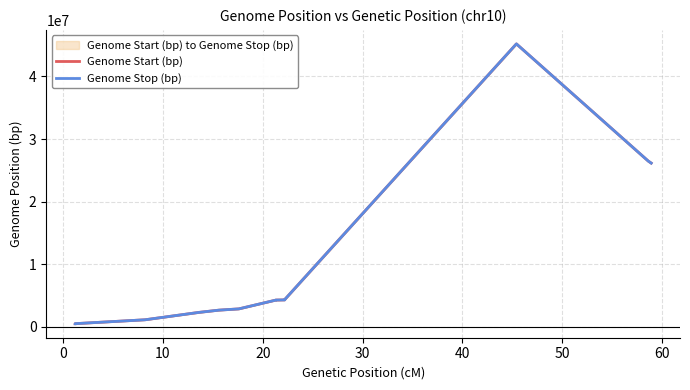

True or false: Genome Start (bp) and Genome Stop (bp) cross at least once.

False